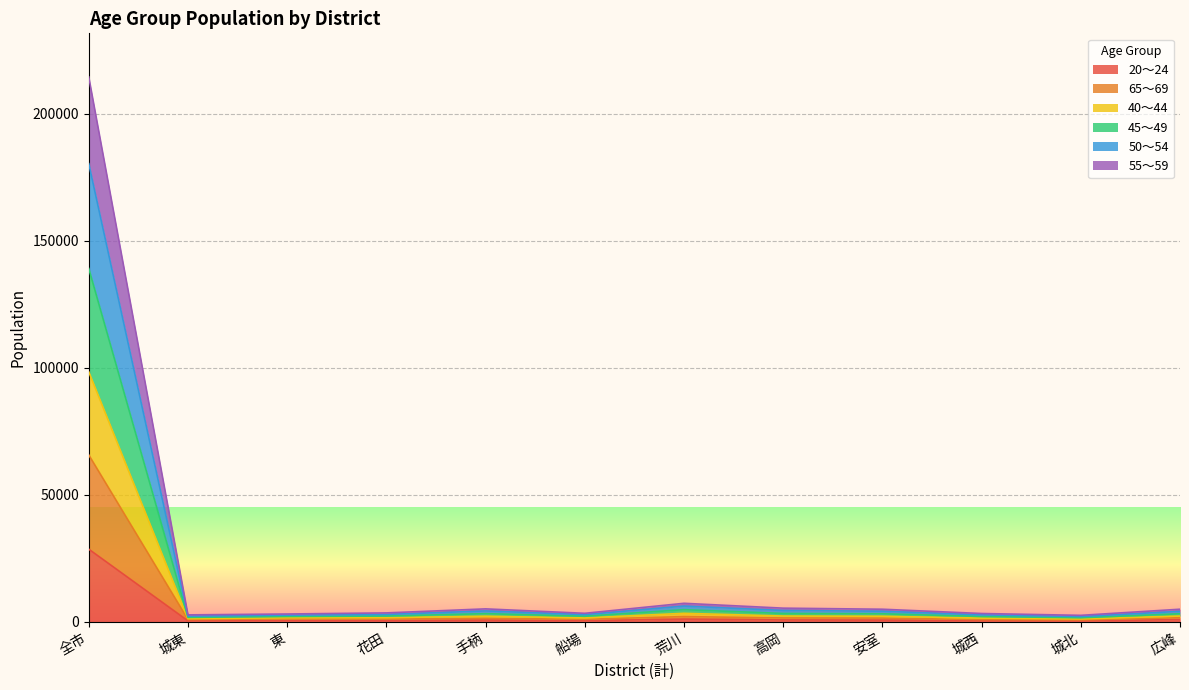

At which category does the chart reach its peak across all series?

全市